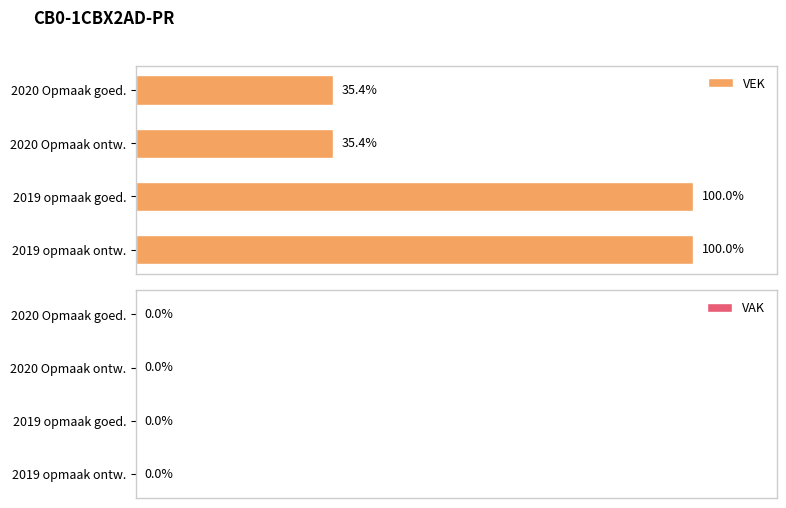

What is the label of the 4th bar from the bottom?

2020 Opmaak goed.